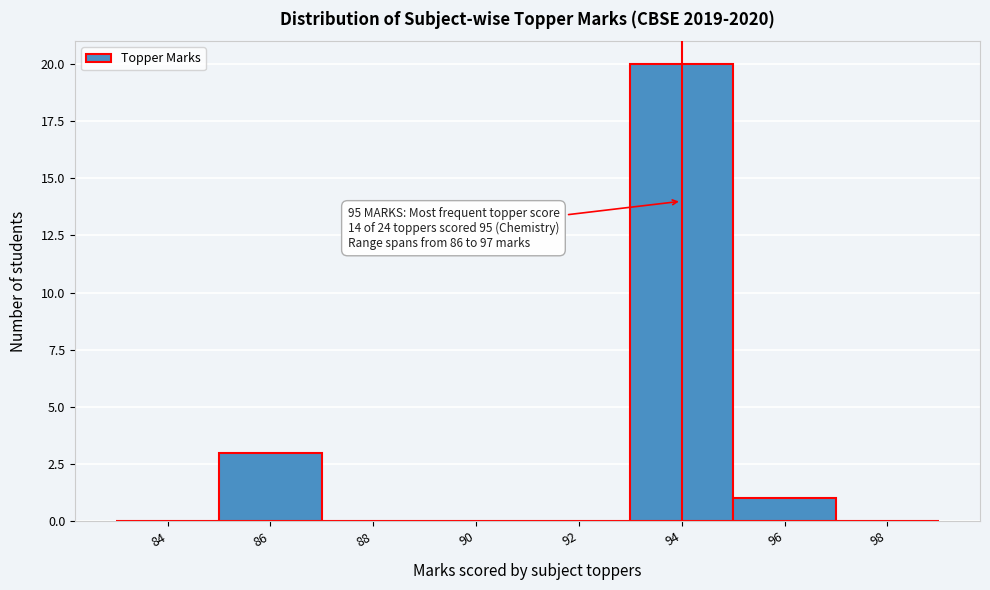

Reading left to right, extract all data points from this chart.

84=0	86=3	88=0	90=0	92=0	94=20	96=1	98=0